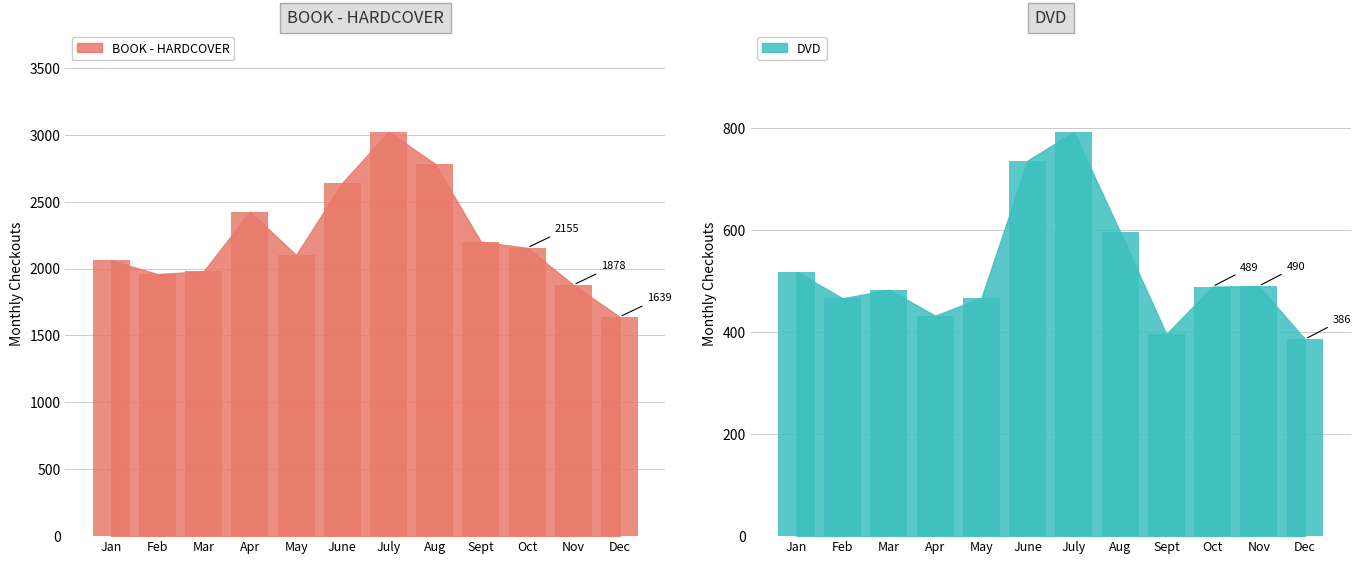

What are all the series names shown in the legend?

BOOK - HARDCOVER, DVD